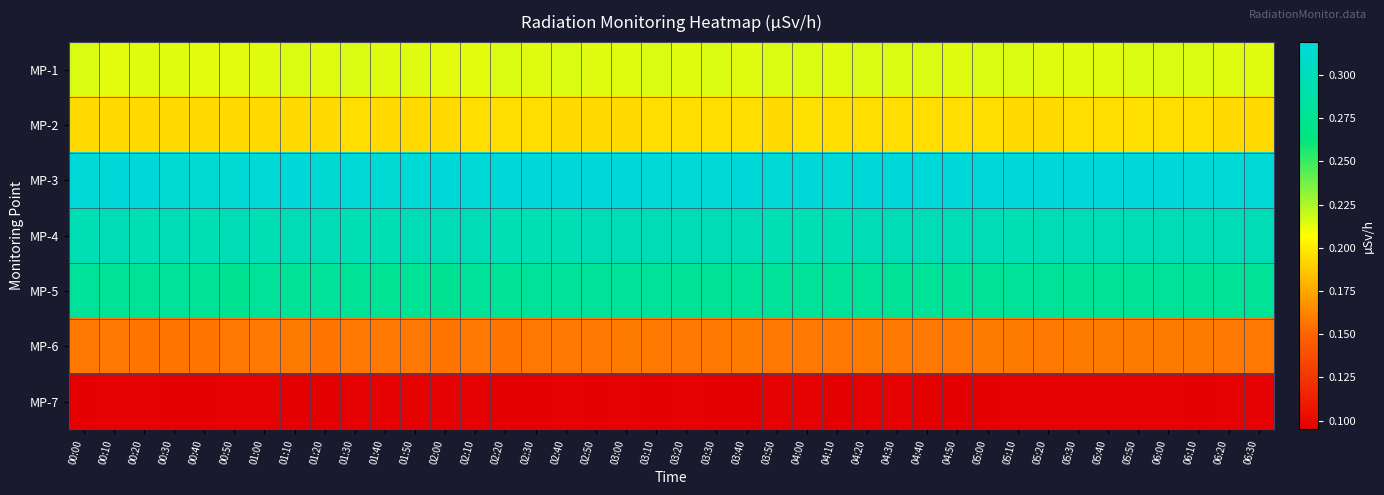

At 03:00, list the series in order from smallest to largest.

MP-7, MP-6, MP-2, MP-1, MP-5, MP-4, MP-3